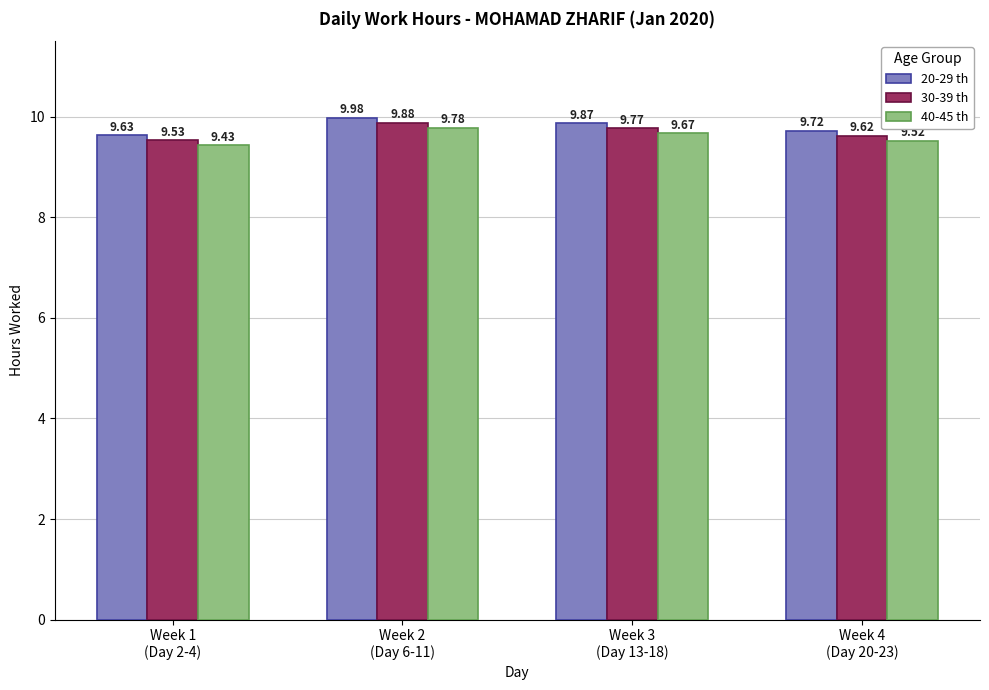

Count the number of categories in the chart.

4